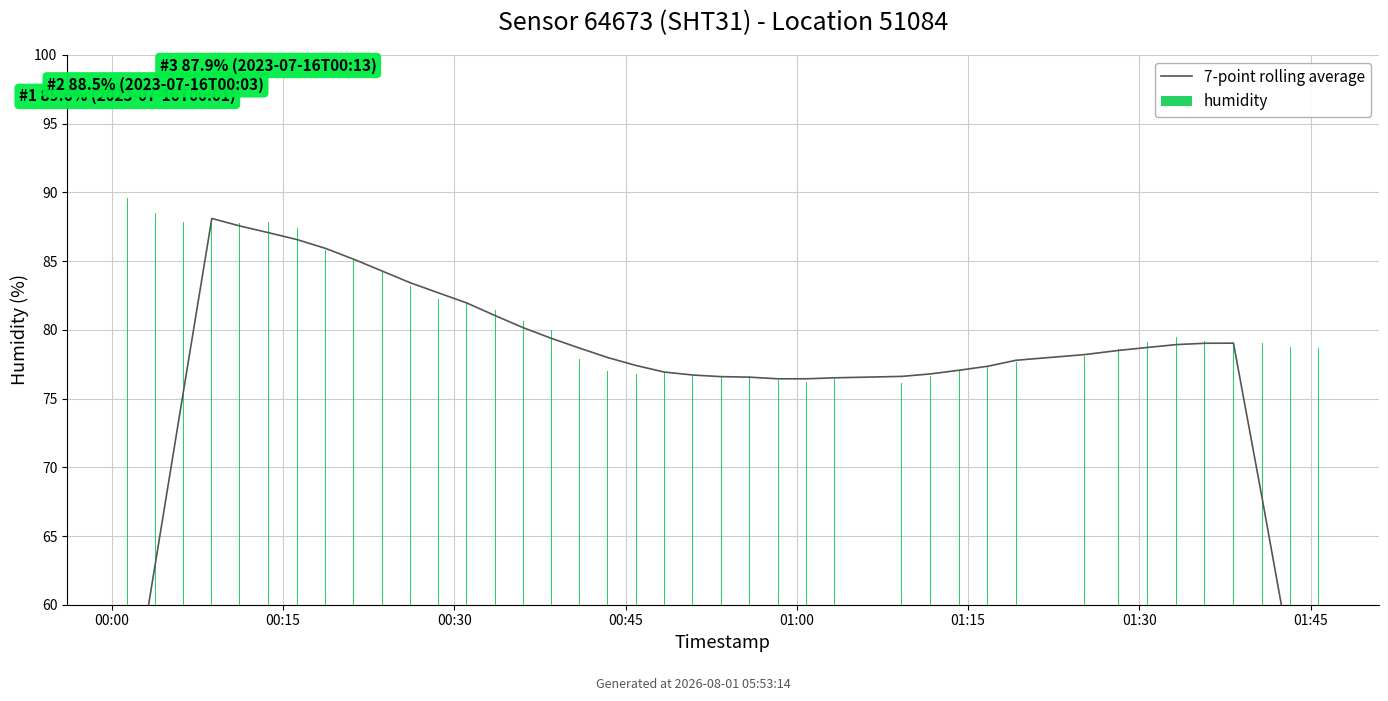

The 7-point rolling average series shows 48.0 at 26. True or false?

False